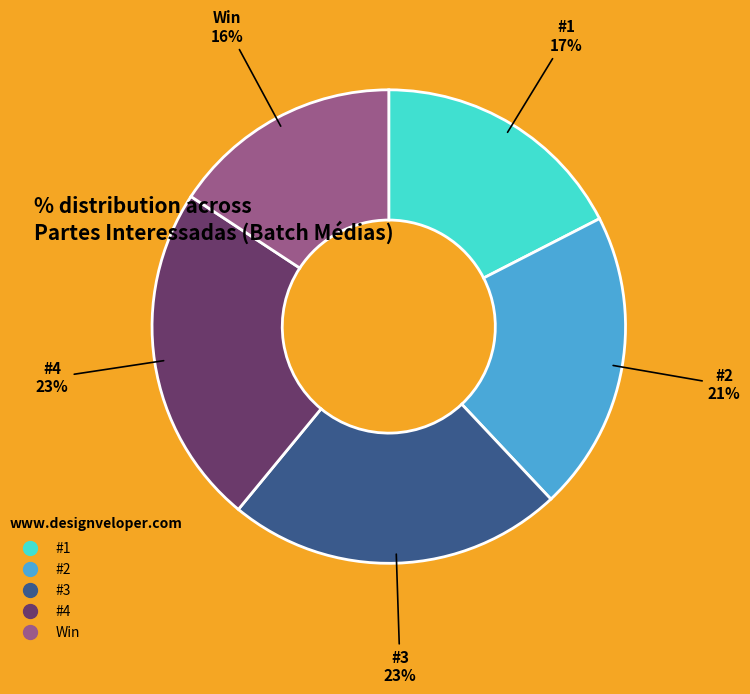

Does #4 represent more than half of the total?

No